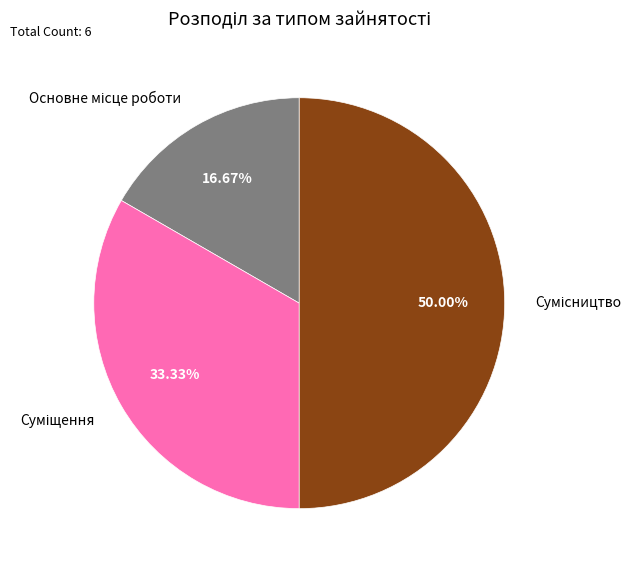

What portion of the pie excludes Суміщення?

66.7%